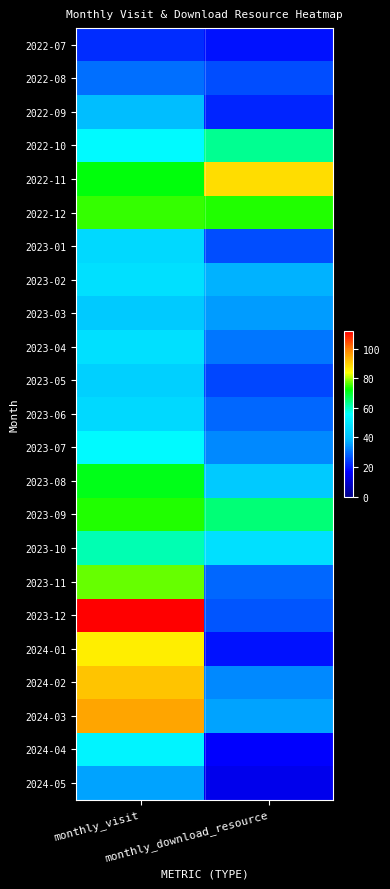

Reading left to right, list all the values displayed in this chart.

2022-07: monthly_visit=22	monthly_download_resource=19
2022-08: monthly_visit=30	monthly_download_resource=26
2022-09: monthly_visit=39	monthly_download_resource=21
2022-10: monthly_visit=55	monthly_download_resource=63
2022-11: monthly_visit=72	monthly_download_resource=88
2022-12: monthly_visit=75	monthly_download_resource=74
2023-01: monthly_visit=46	monthly_download_resource=26
2023-02: monthly_visit=48	monthly_download_resource=38
2023-03: monthly_visit=42	monthly_download_resource=35
2023-04: monthly_visit=48	monthly_download_resource=31
2023-05: monthly_visit=44	monthly_download_resource=25
2023-06: monthly_visit=46	monthly_download_resource=29
2023-07: monthly_visit=55	monthly_download_resource=33
2023-08: monthly_visit=71	monthly_download_resource=42
2023-09: monthly_visit=74	monthly_download_resource=65
2023-10: monthly_visit=61	monthly_download_resource=48
2023-11: monthly_visit=77	monthly_download_resource=29
2023-12: monthly_visit=112	monthly_download_resource=27
2024-01: monthly_visit=86	monthly_download_resource=19
2024-02: monthly_visit=91	monthly_download_resource=33
2024-03: monthly_visit=95	monthly_download_resource=36
2024-04: monthly_visit=53	monthly_download_resource=17
2024-05: monthly_visit=36	monthly_download_resource=14